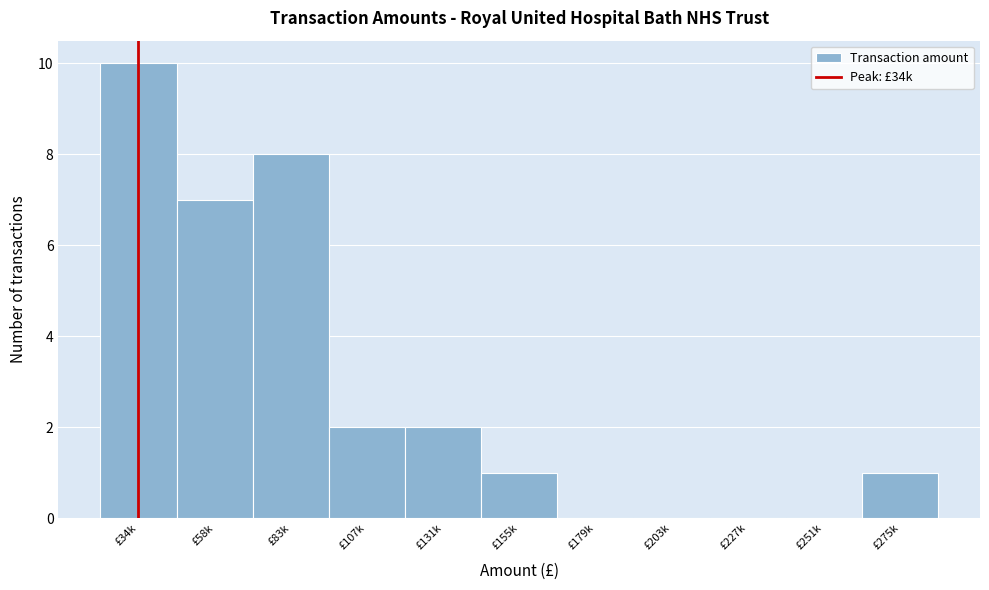

Reading left to right, list all the values displayed in this chart.

£34k=10	£58k=7	£83k=8	£107k=2	£131k=2	£155k=1	£179k=0	£203k=0	£227k=0	£251k=0	£275k=1